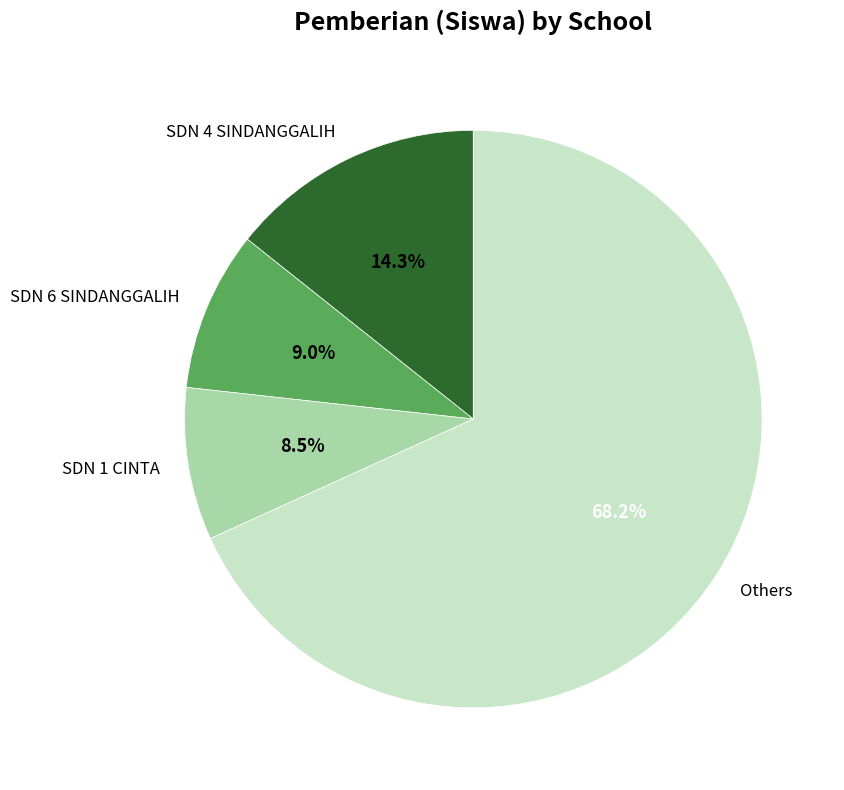

Which has a higher value, SDN 1 CINTA or Others?

Others